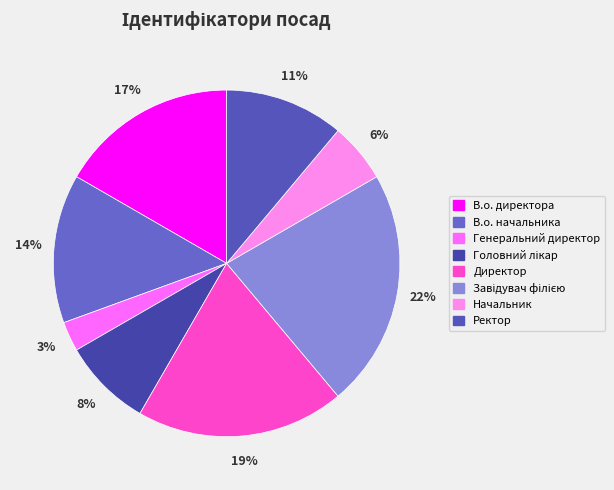

Does В.о. директора account for over 50% of the chart?

No